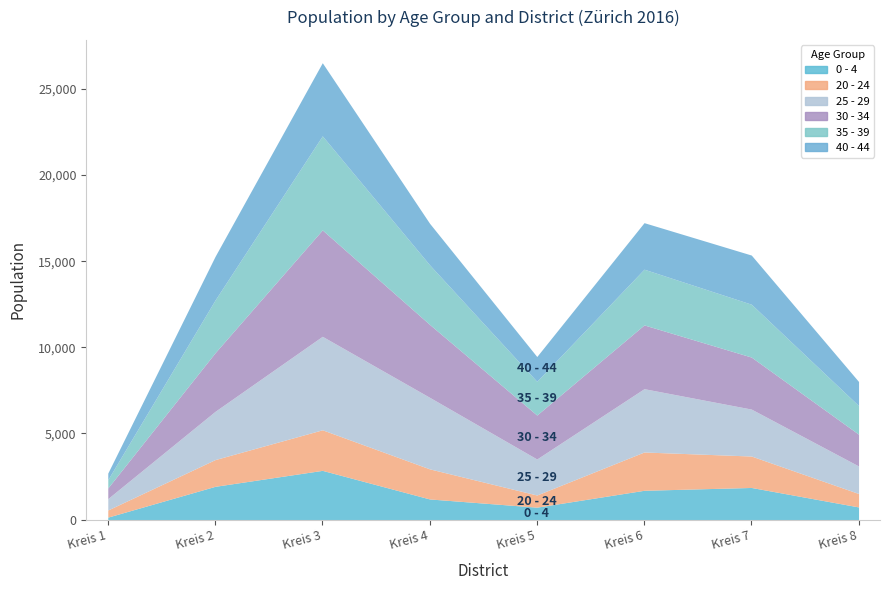

At which category is the sum across all series the highest?

Kreis 3